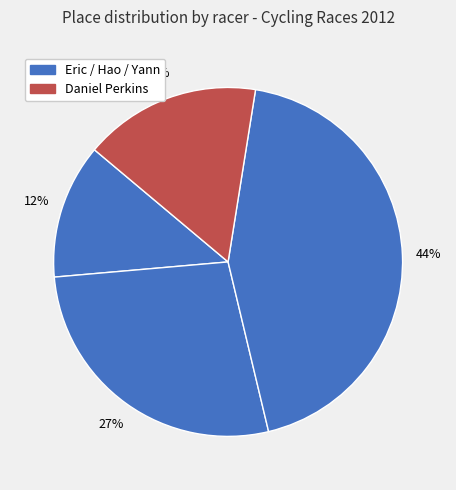

Count the number of slices in the pie.

4